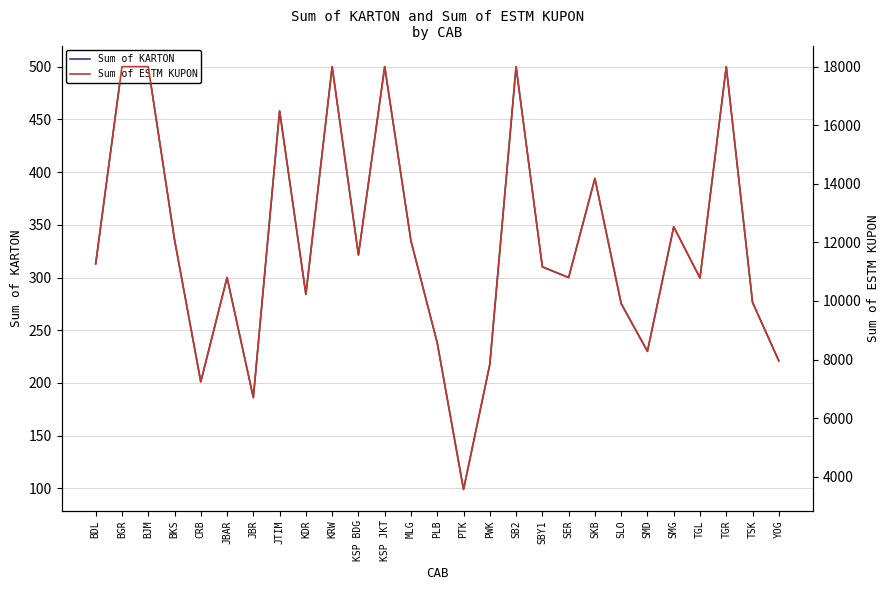

True or false: Sum of KARTON has a value of 321.4 at KSP BDG.

True